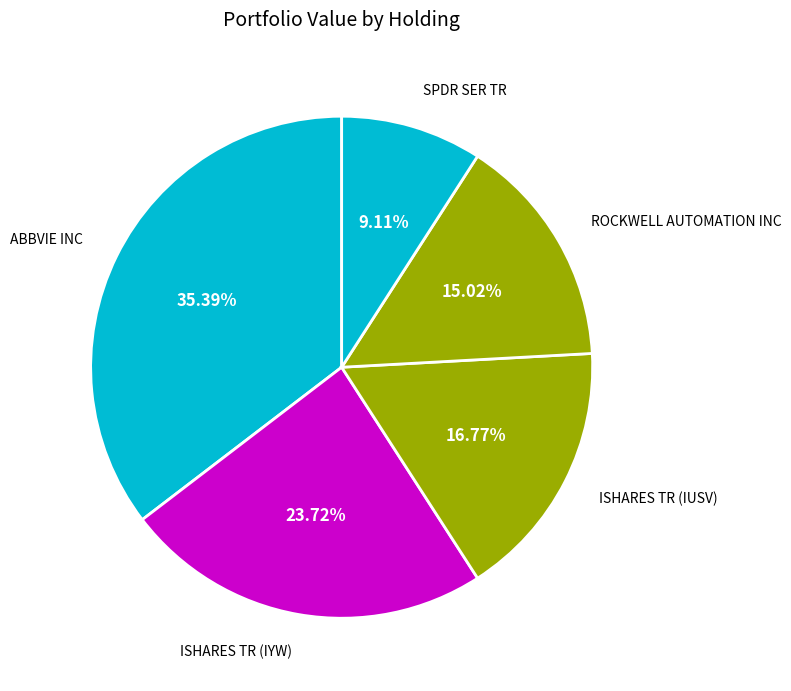

What is the smallest slice in the pie chart?

SPDR SER TR